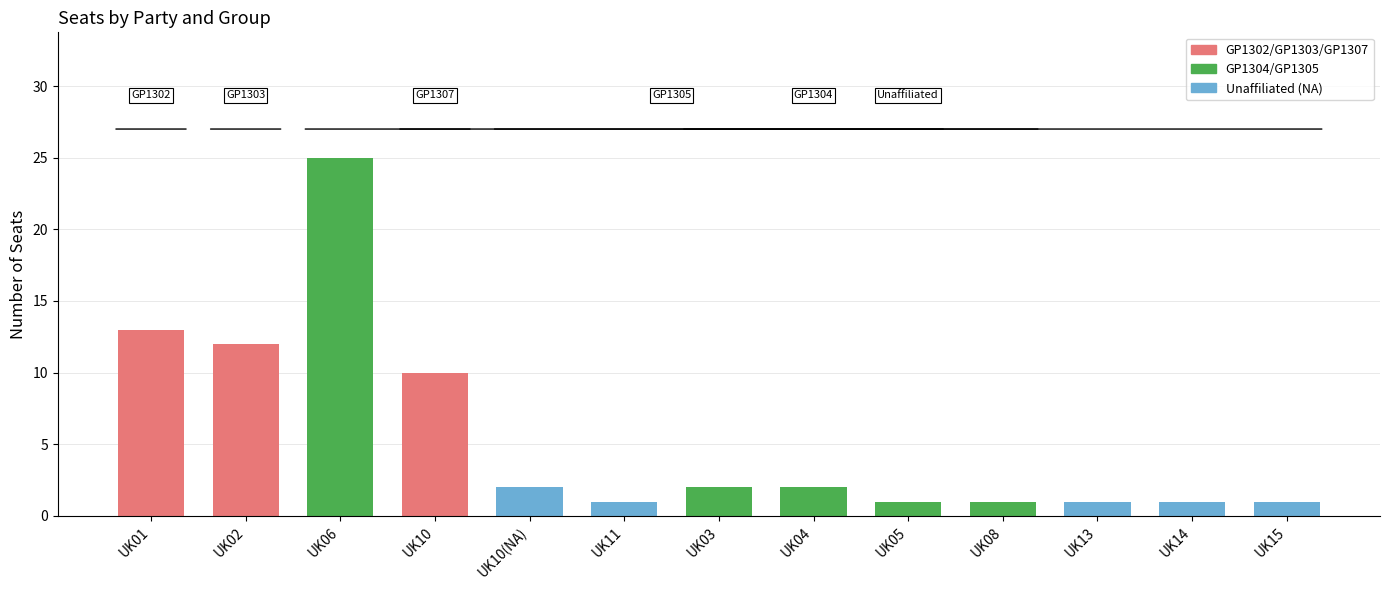

The value at UK02 is 21. True or false?

False